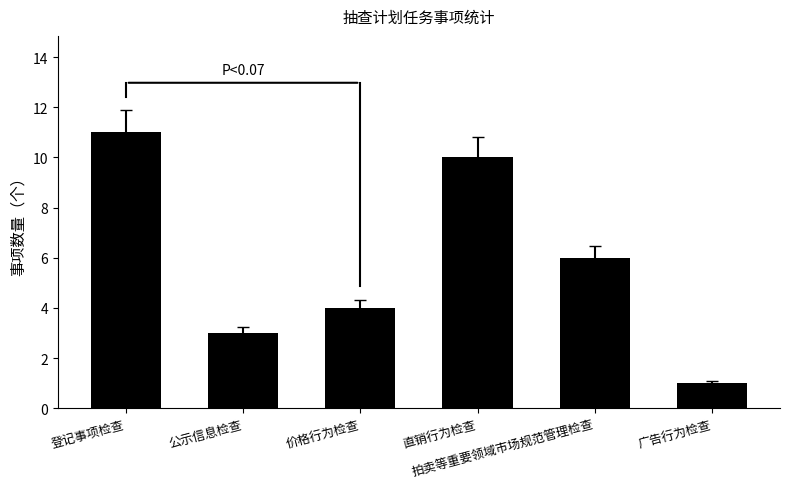

List the labels in order of value, smallest first.

广告行为检查, 公示信息检查, 价格行为检查, 拍卖等重要领域市场规范管理检查, 直销行为检查, 登记事项检查